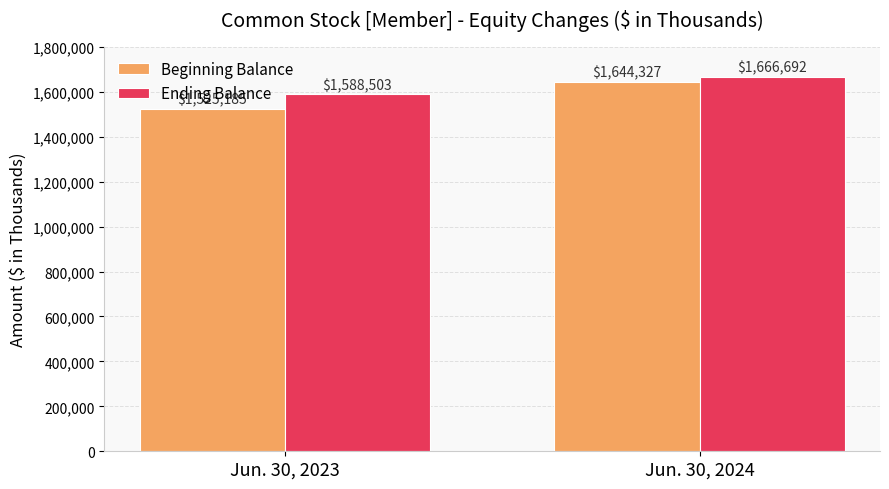

Reading left to right, transcribe all the data shown in this chart.

Beginning Balance: 1525185	1644327
Ending Balance: 1588503	1666692